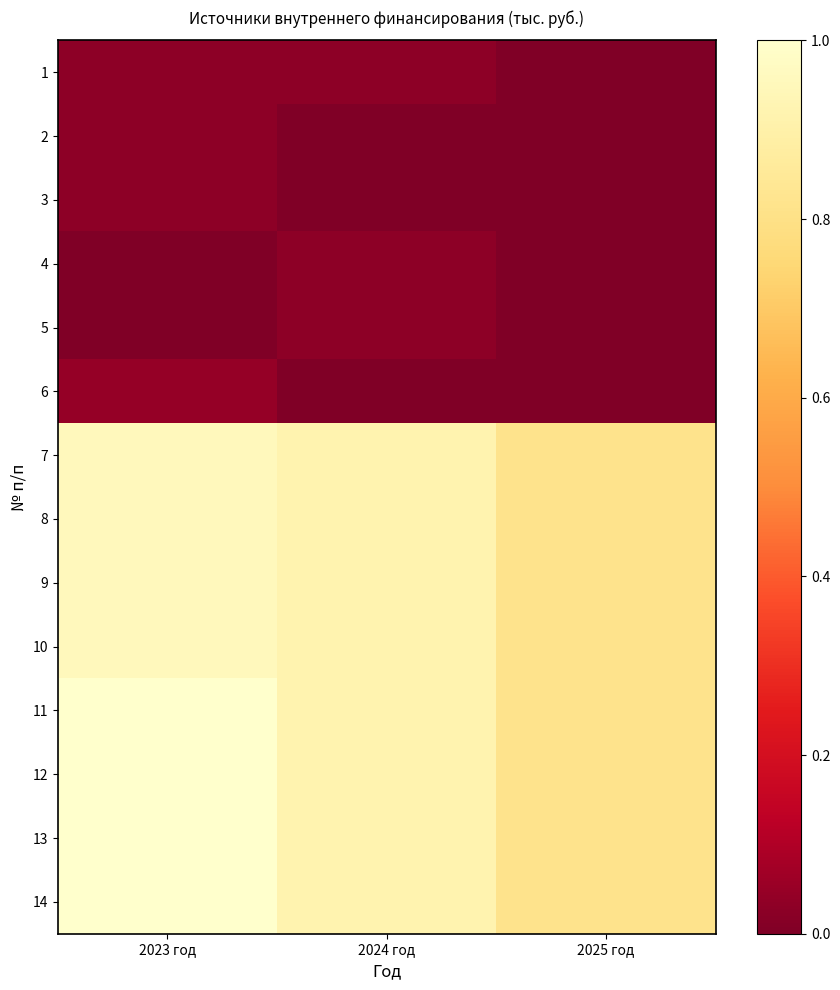

What is the difference between the highest and lowest values at 2024 год?

0.9